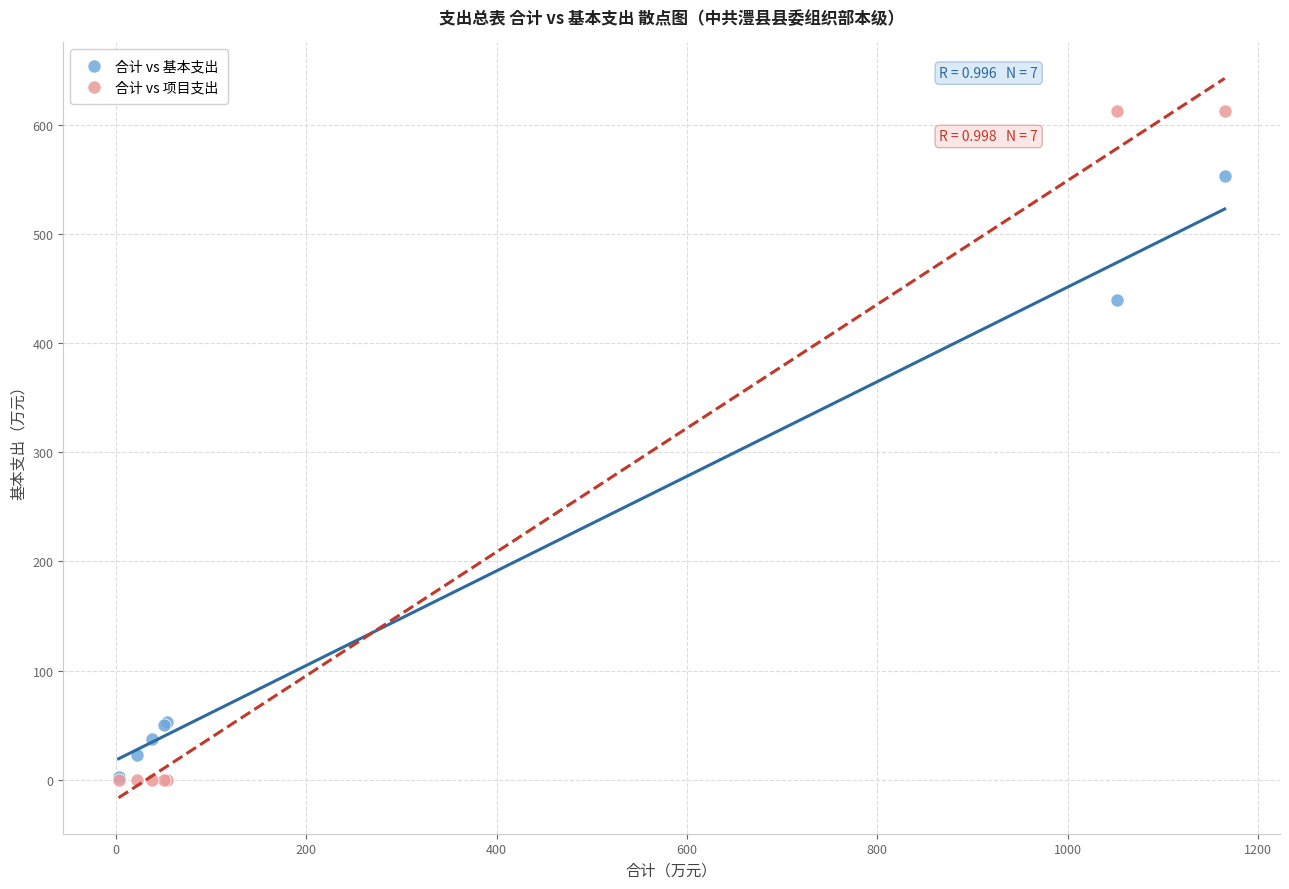

Which series has the widest spread of Y values?

合计 vs 项目支出